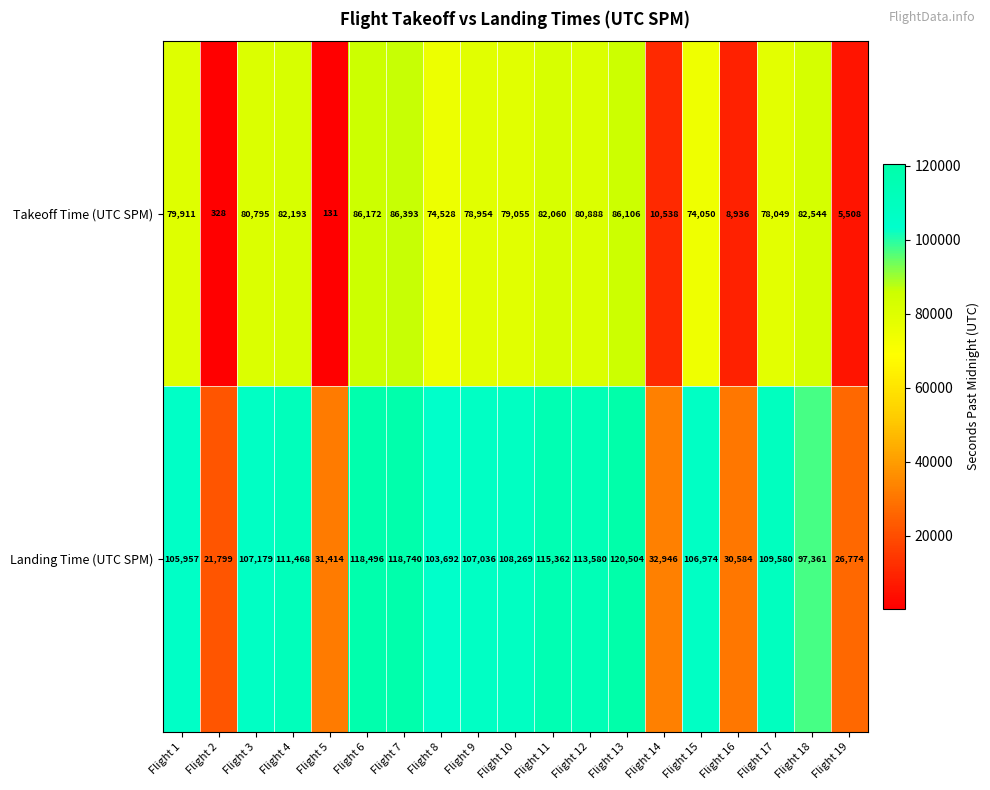

Which series changed the most between Flight 9 and Flight 16?

Landing Time (UTC SPM)